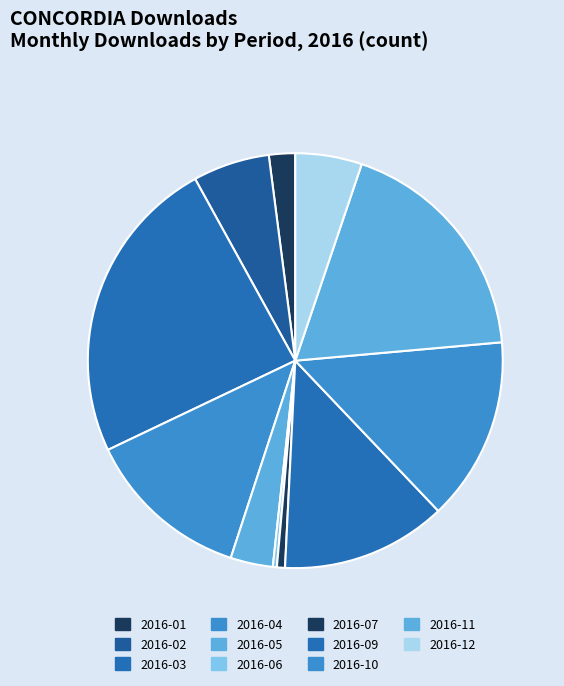

To the nearest percent, what is the combined percentage of 2016-07 and 2016-03?

25%